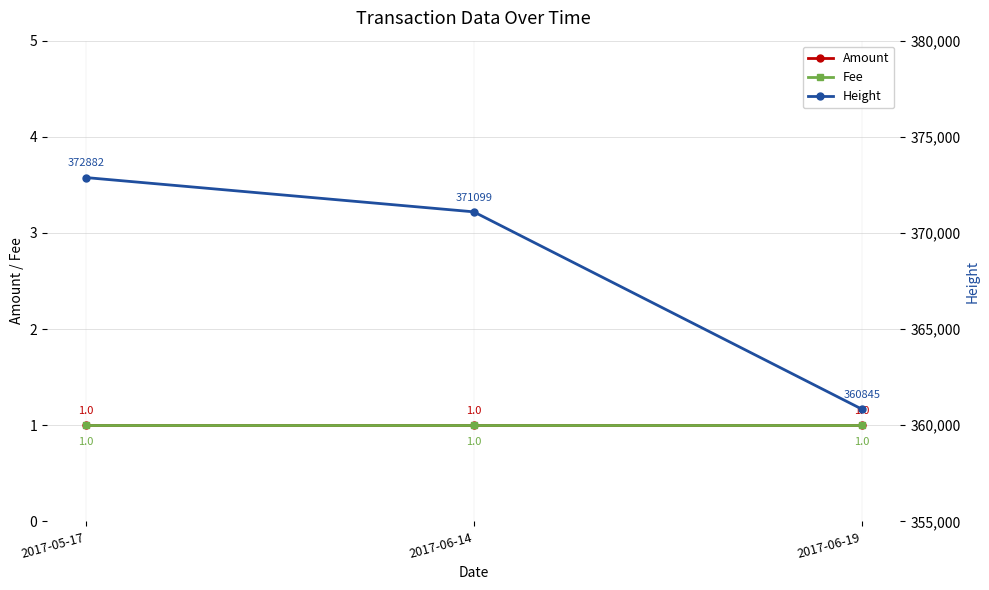

The value of Height at 2017-06-19 is 546215. True or false?

False